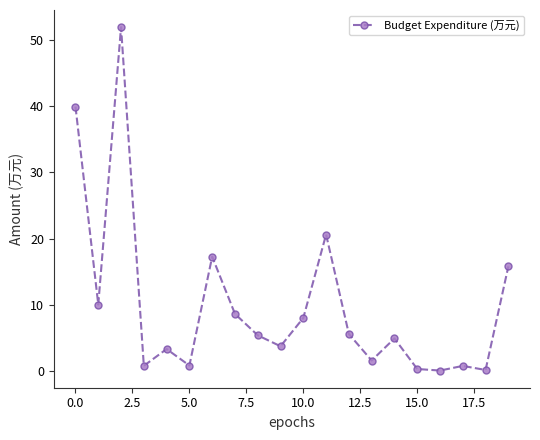

True or false: there are more than 0 points higher than both neighbors.

True